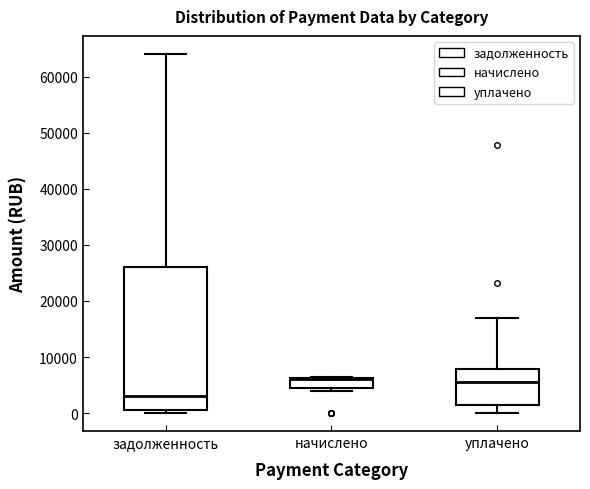

Which box is the tallest, from its lower edge to its upper edge?

задолженность